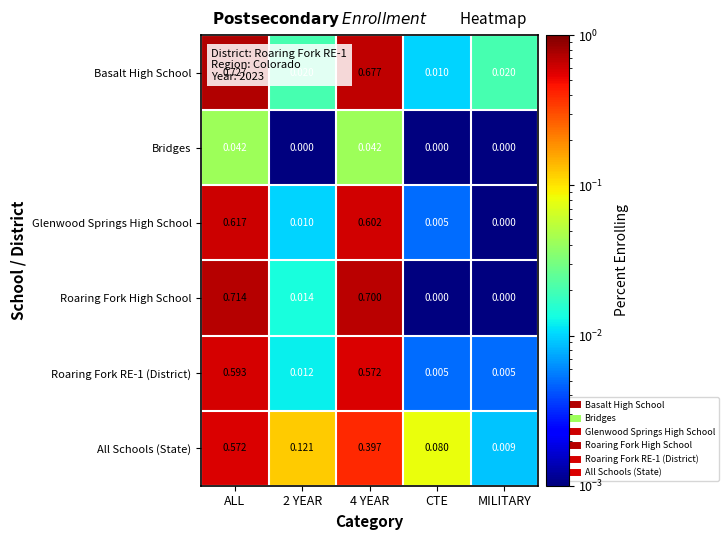

Which series has the widest spread of values?

Basalt High School